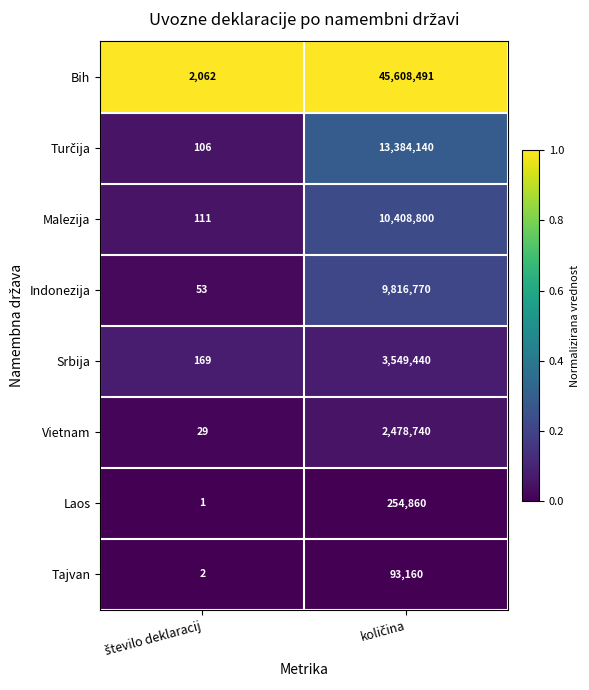

What is the highest value of the Srbija series?

3549440